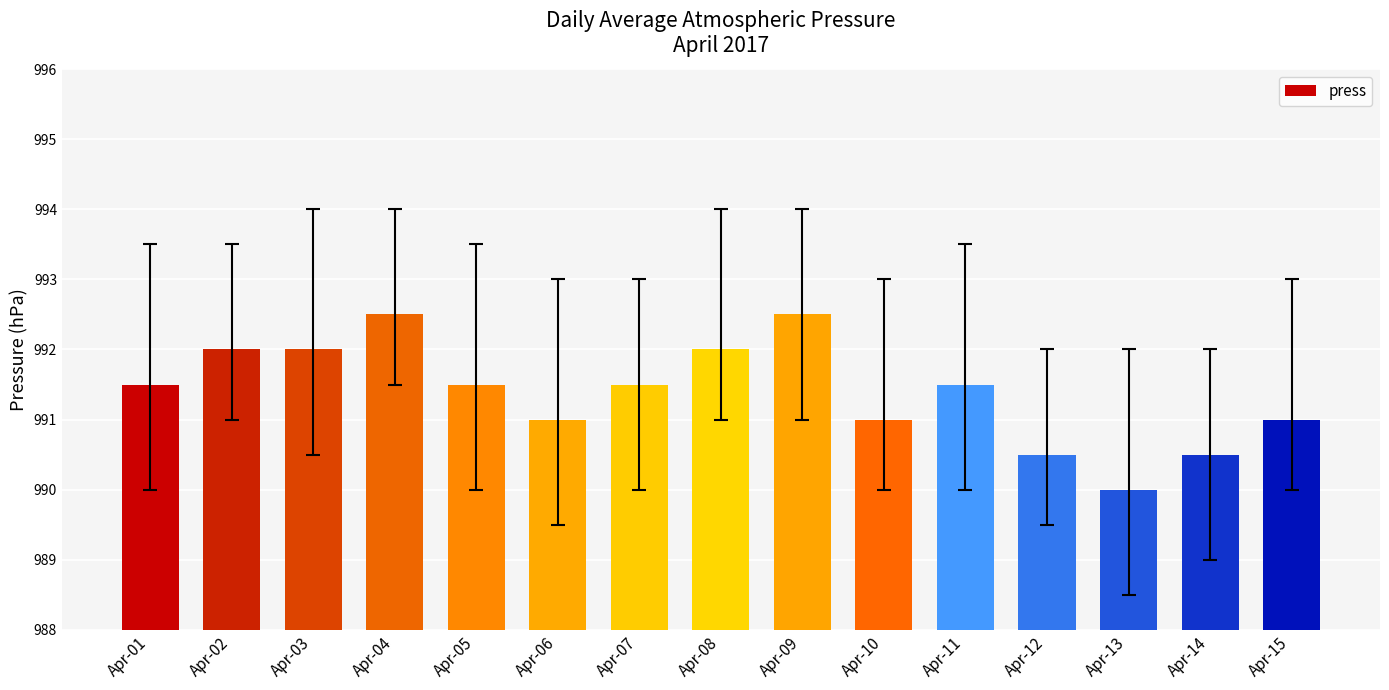

Are the bars grouped side by side (vs. stacked)?

No